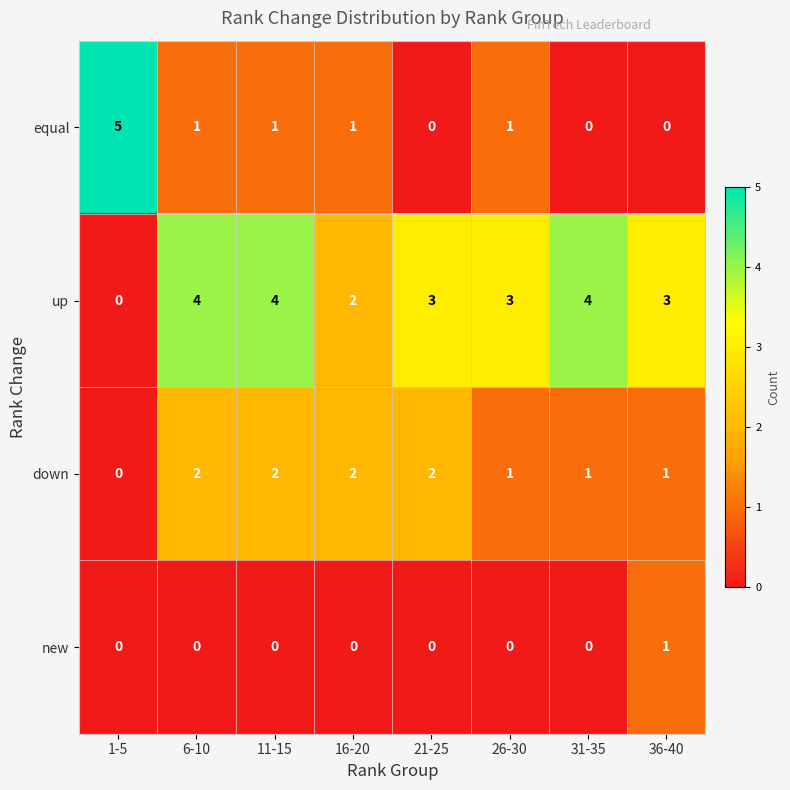

At how many categories does at least one series exceed 0?

8